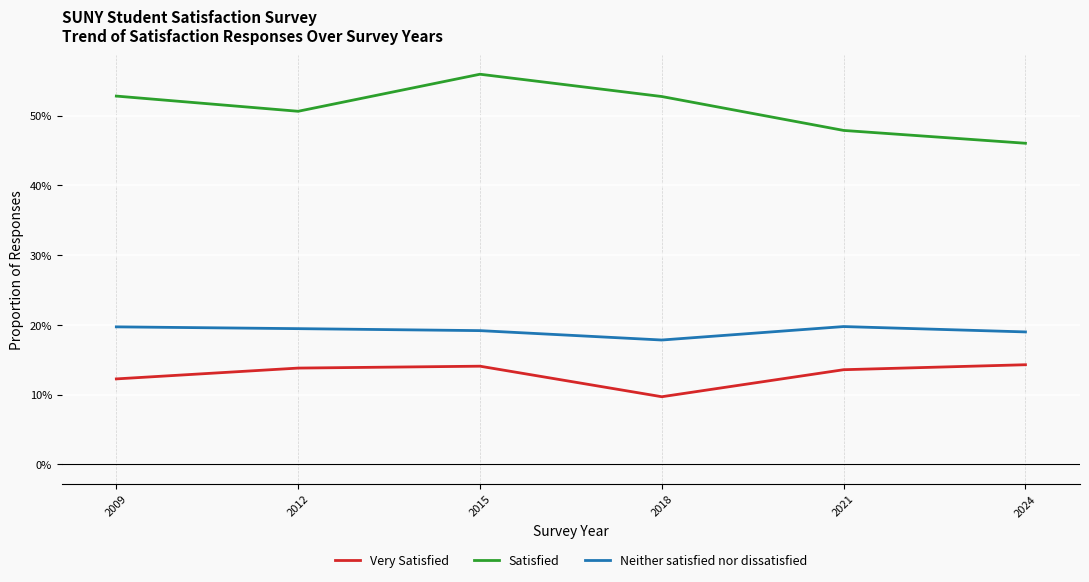

Where is the first local minimum for Neither satisfied nor dissatisfied?

2018